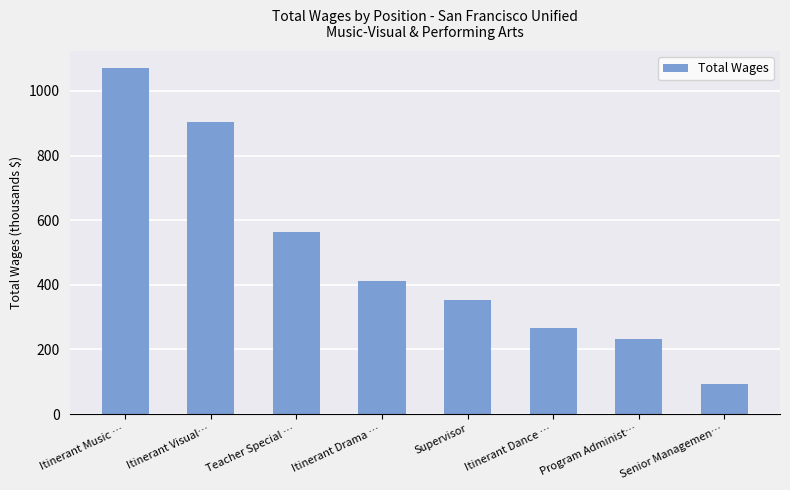

What is the maximum value shown in the chart?

1069.5